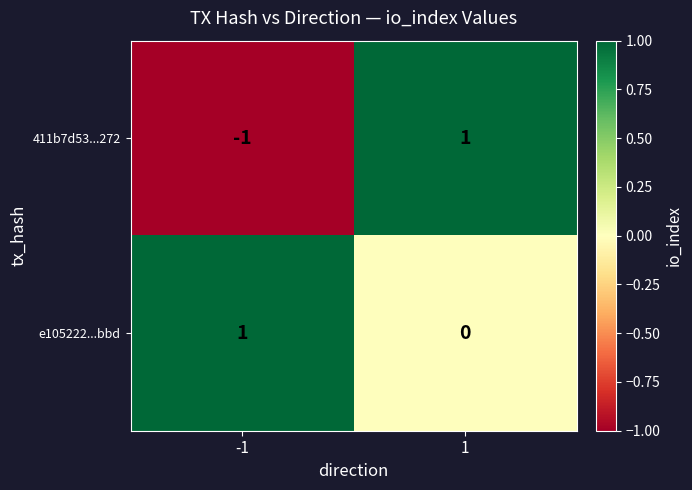

How many data points in e105222...bbd are less than 1?

1